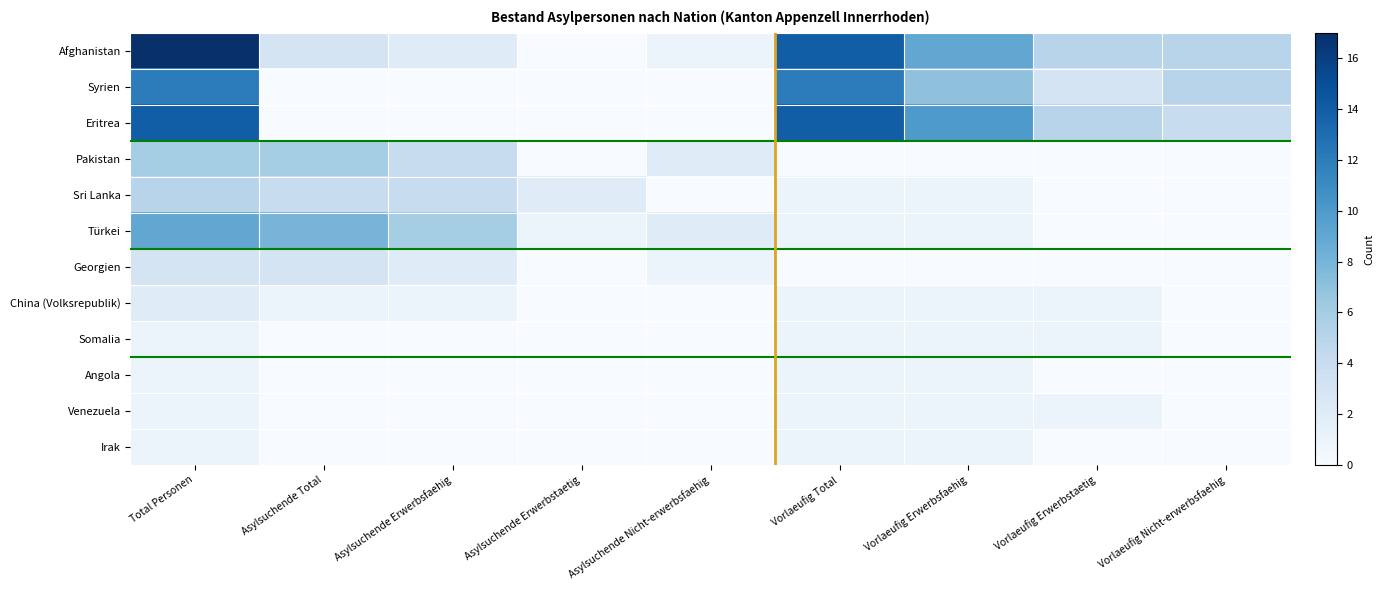

Between Vorlaeufig Erwerbsfaehig and Vorlaeufig Erwerbstaetig, which series saw the biggest shift?

Eritrea